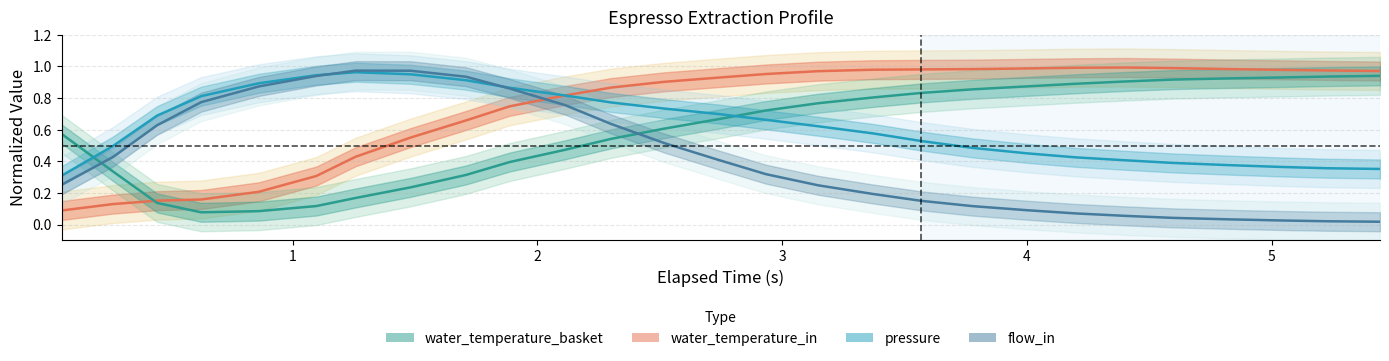

Which series has the widest spread of values?

flow_in